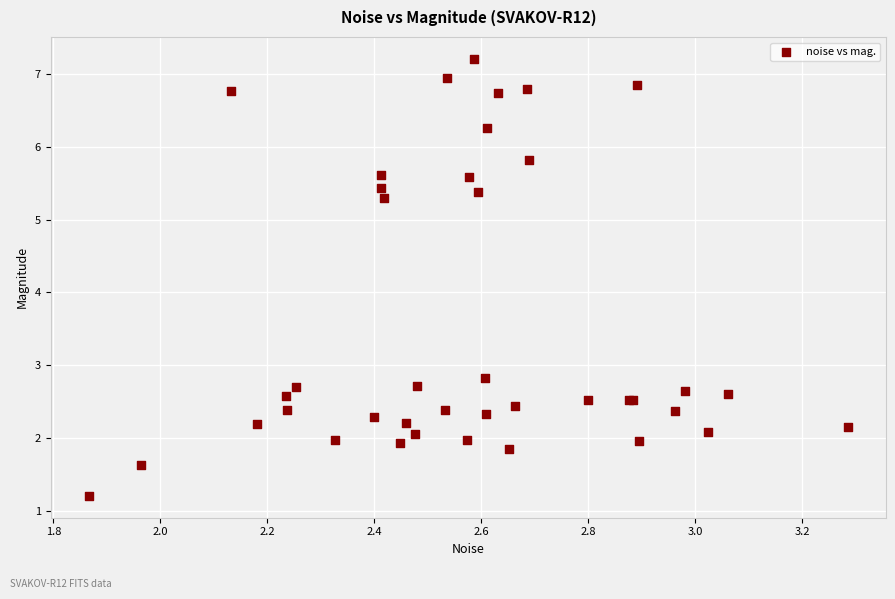

What Y value in the scatter plot is closest to 4?

2.8